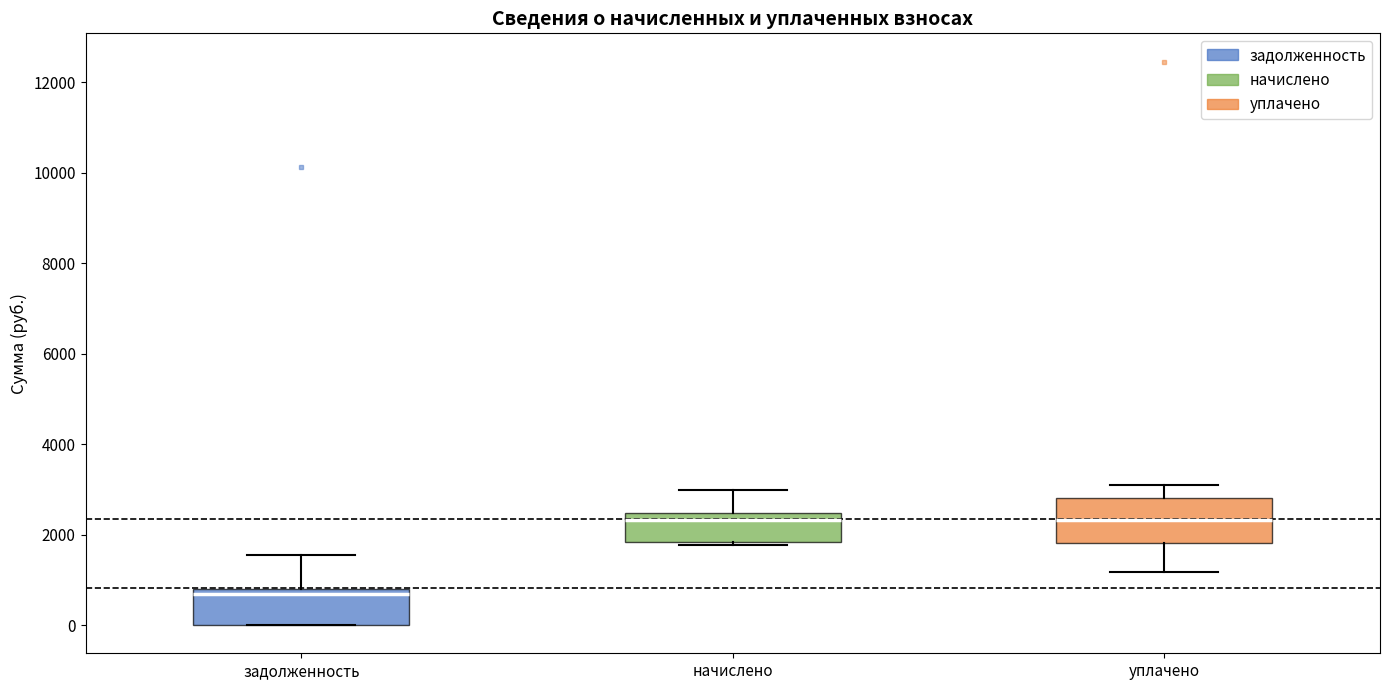

Reading left to right, transcribe this box plot: for each box, give where its median line is, the range the box spans, and where its two whiskers end, as read against the y-axis. The values are not printed on the chart, so give them approximately, as read against the axis.

задолженность: median 600, box 0 to 800, whiskers 0 to 1600
начислено: median 2400 (just below the box's upper edge), box 1800 to 2400, whiskers 1800 (just below the box's lower edge) to 3000
уплачено: median 2400, box 1800 to 2800, whiskers 1200 to 3000